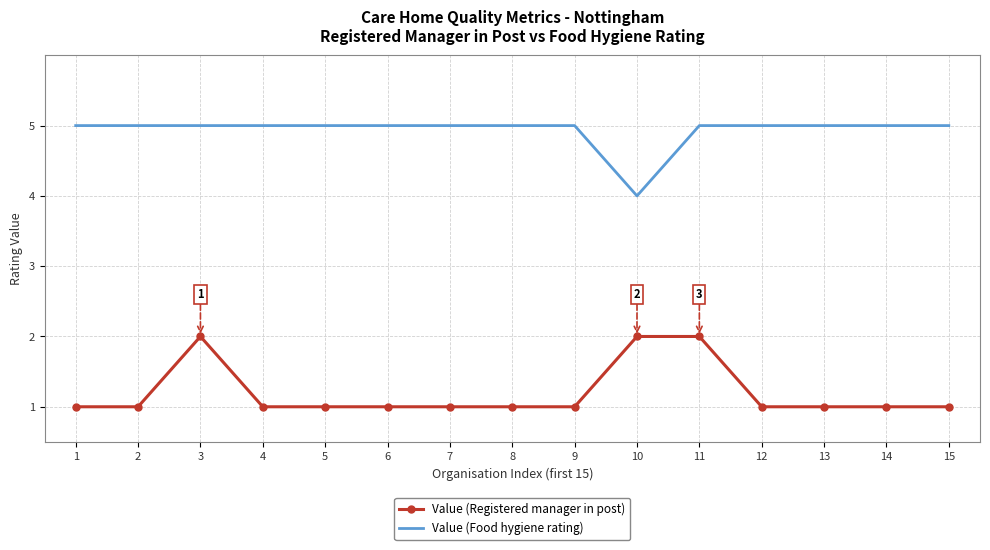

How many Value (Registered manager in post) values are between 1 and 2?

15